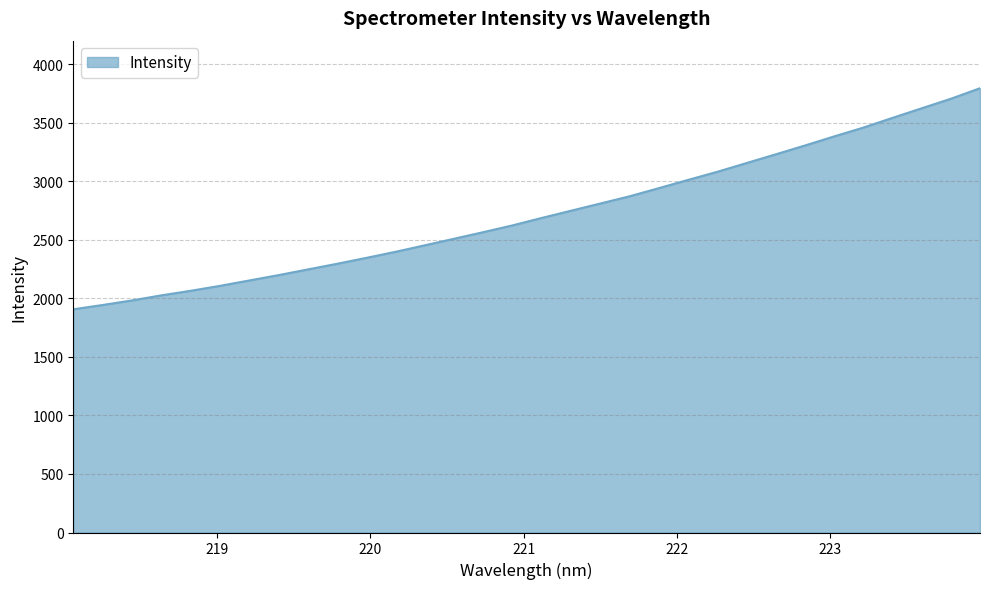

True or false: there are more than 0 points higher than both neighbors.

False